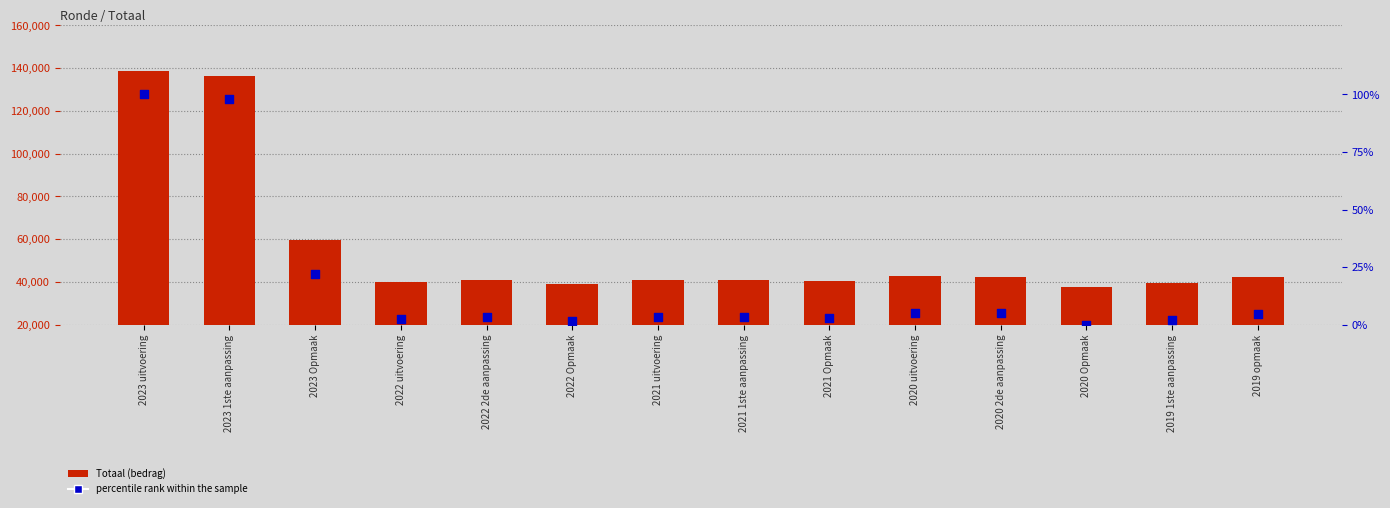

What are all the series names shown in the legend?

Totaal, percentile rank within the sample